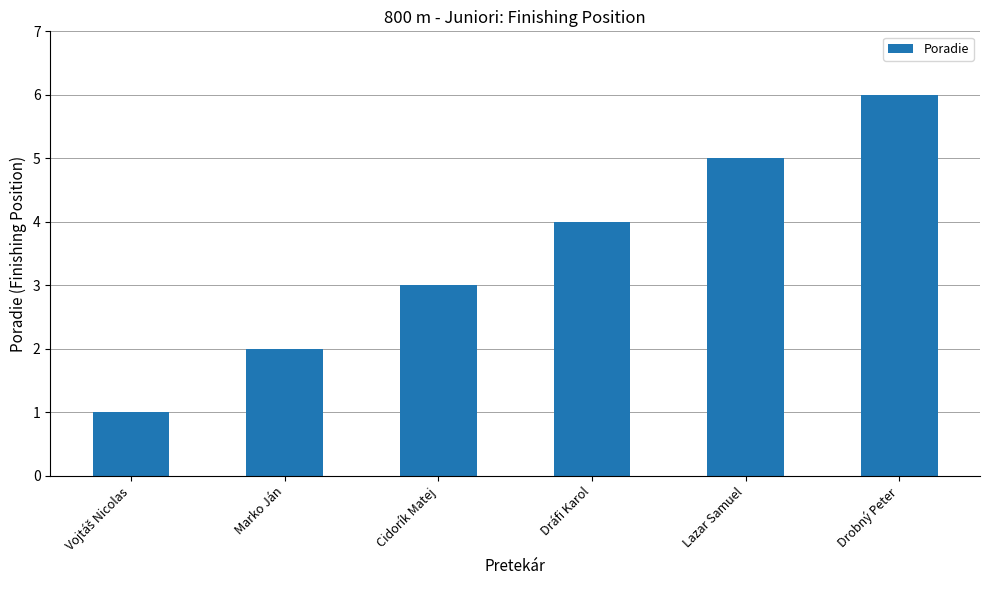

At which label is the value closest to 3?

Cidorík Matej